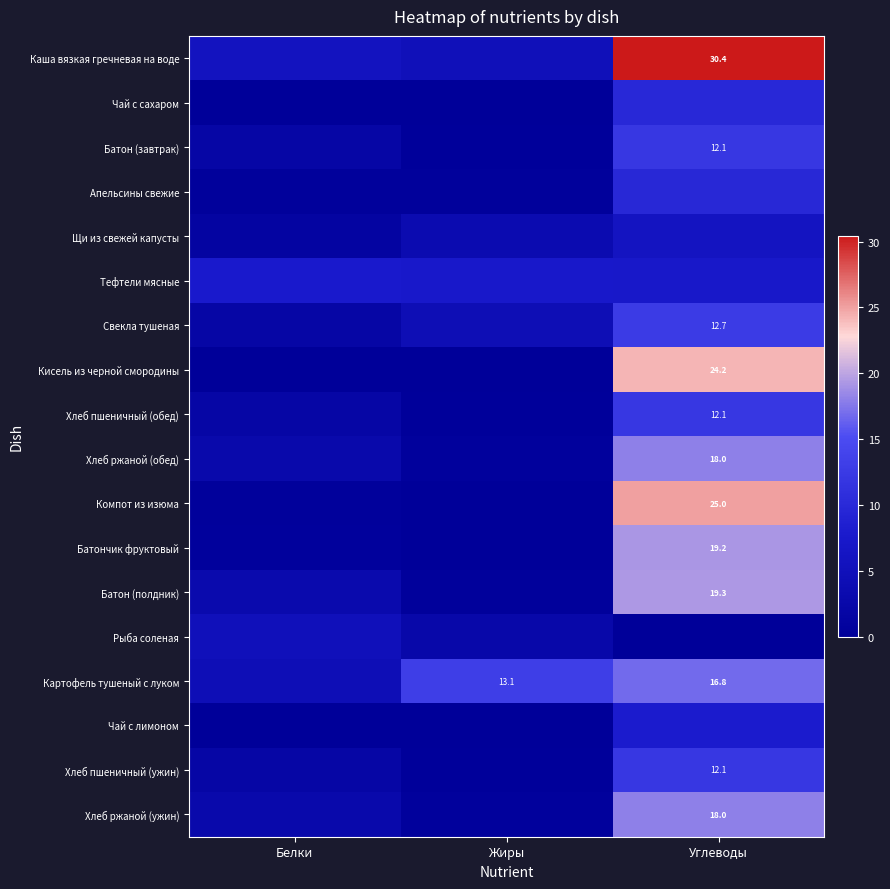

The value of Батон (завтрак) at Жиры is 0.3. True or false?

False